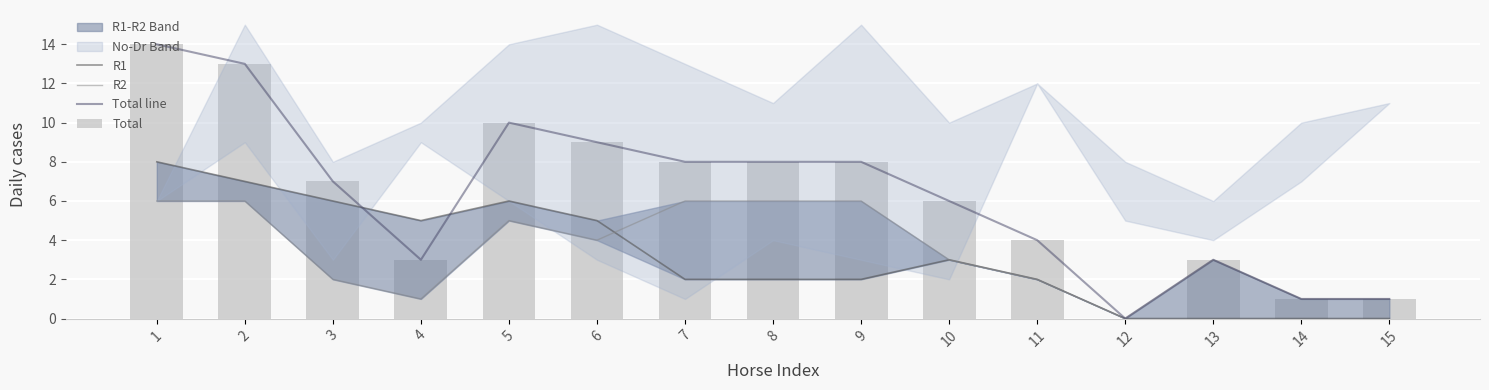

What is the approximate value of Total line at 9?

8